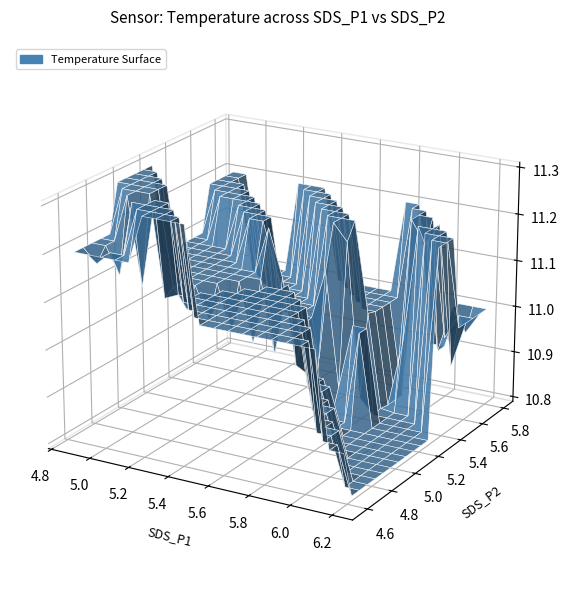

Reading left to right, transcribe all the data shown in this chart.

SDS_P1: SDS_P1=5.2	SDS_P2=5.2	Temp=4.9	3=5.5	4=5.5	5=5.2	6=5.7	7=6.0	8=5.8	9=5.5	10=6.1	11=5.6	12=5.7	13=6.2	14=5.5	15=5.7	16=5.9	17=5.6	18=5.7	19=6.1
SDS_P2: SDS_P1=4.8	SDS_P2=4.8	Temp=4.6	3=5.2	4=5.2	5=4.9	6=5.4	7=5.6	8=5.5	9=5.2	10=5.7	11=5.3	12=5.4	13=5.8	14=5.2	15=5.4	16=5.5	17=5.3	18=5.3	19=5.7
Temp: SDS_P1=11.2	SDS_P2=11.3	Temp=11.2	3=11.2	4=11.1	5=11.1	6=11.2	7=11.2	8=11.0	9=11.1	10=11.0	11=11.0	12=11.0	13=11.0	14=10.9	15=10.9	16=10.8	17=10.9	18=10.8	19=10.9